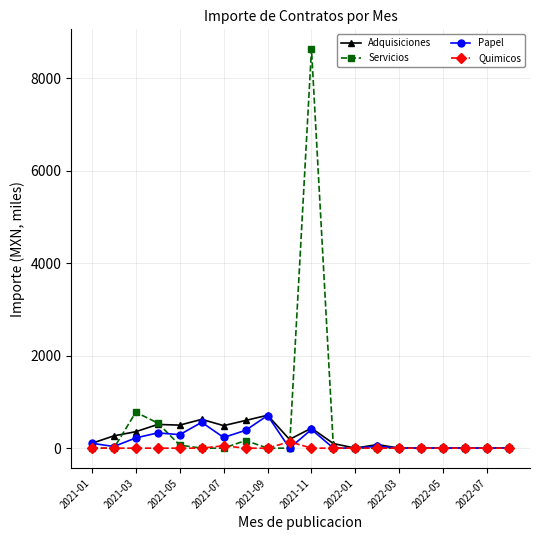

Which series has the largest total across all categories?

Servicios